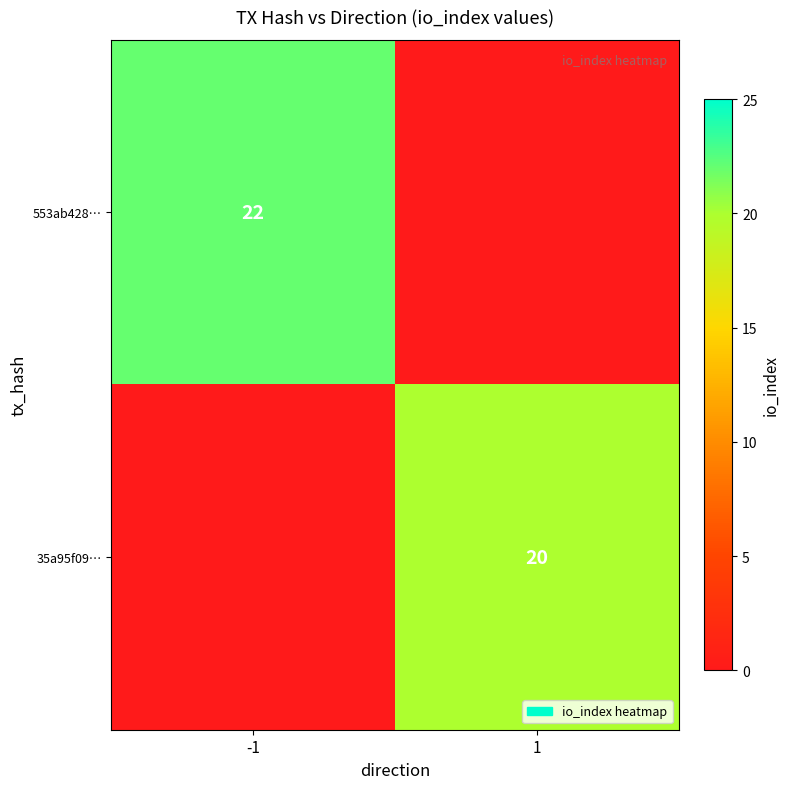

What is the spread (max minus min) of values at -1?

22